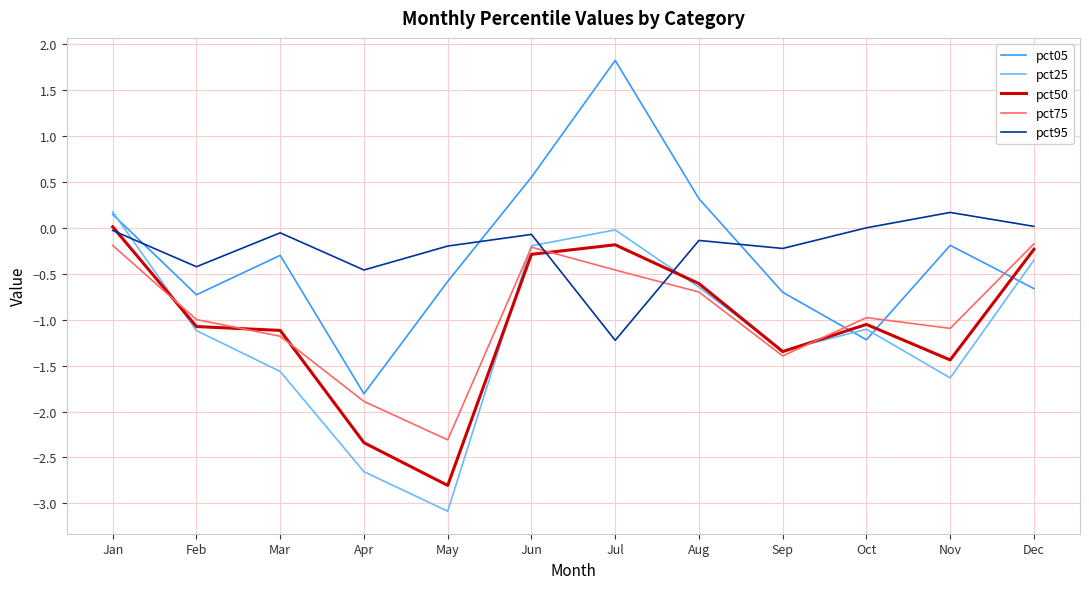

What is the difference between the pct75 values at Oct and May?

1.3